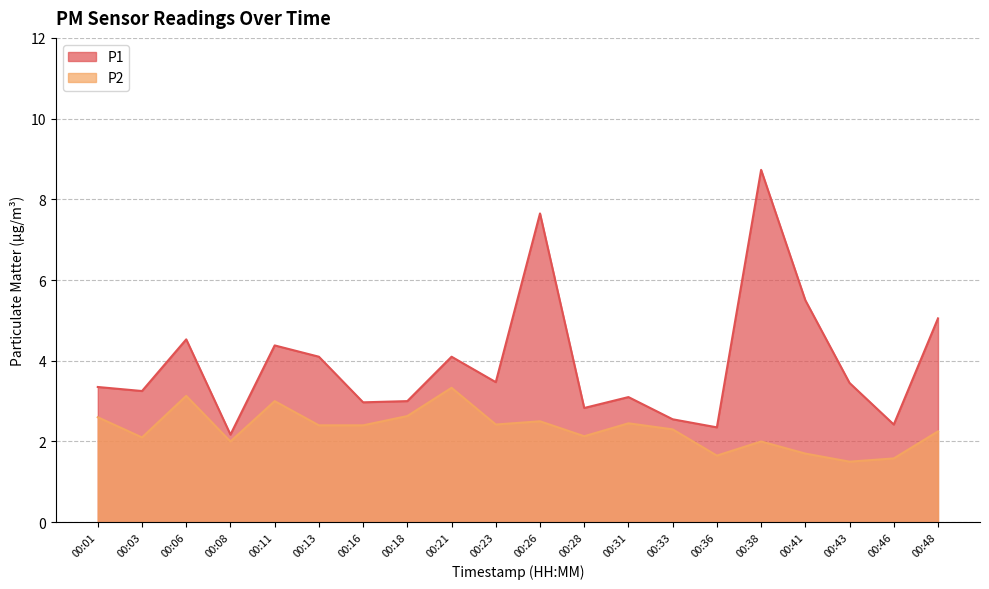

True or false: P1 has more than 0 interior local peaks.

True